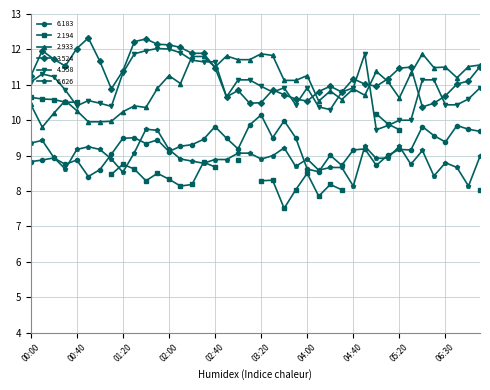

True or false: 2.933 and 3.524 cross at least once.

True